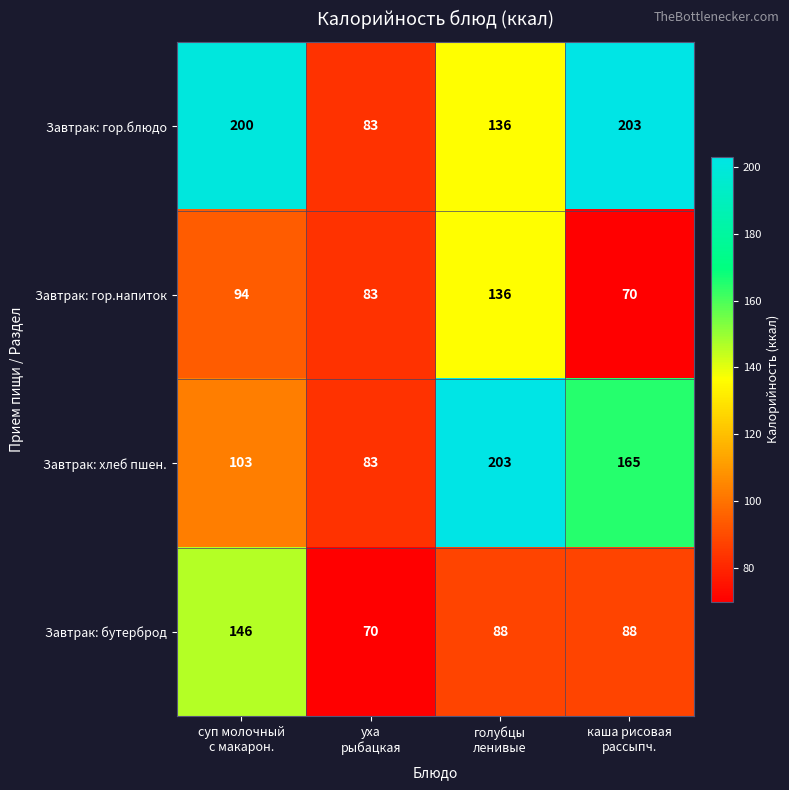

What is the greatest value displayed?

203